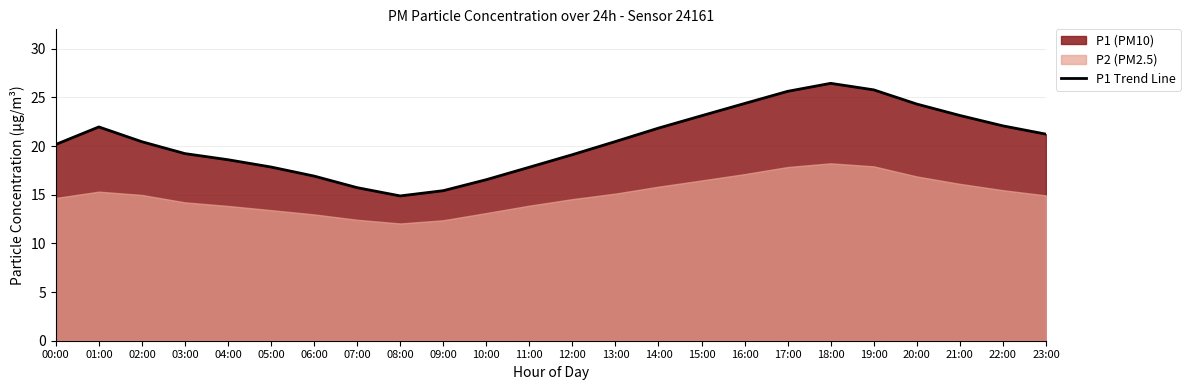

What is the label of the 8th point from the left?

07:00